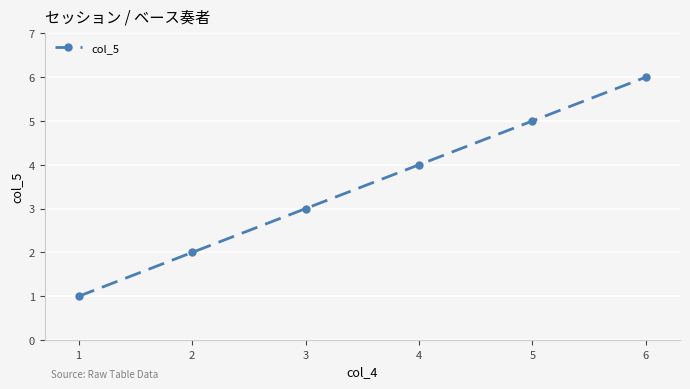

True or false: the data shows 2 at 2.

True